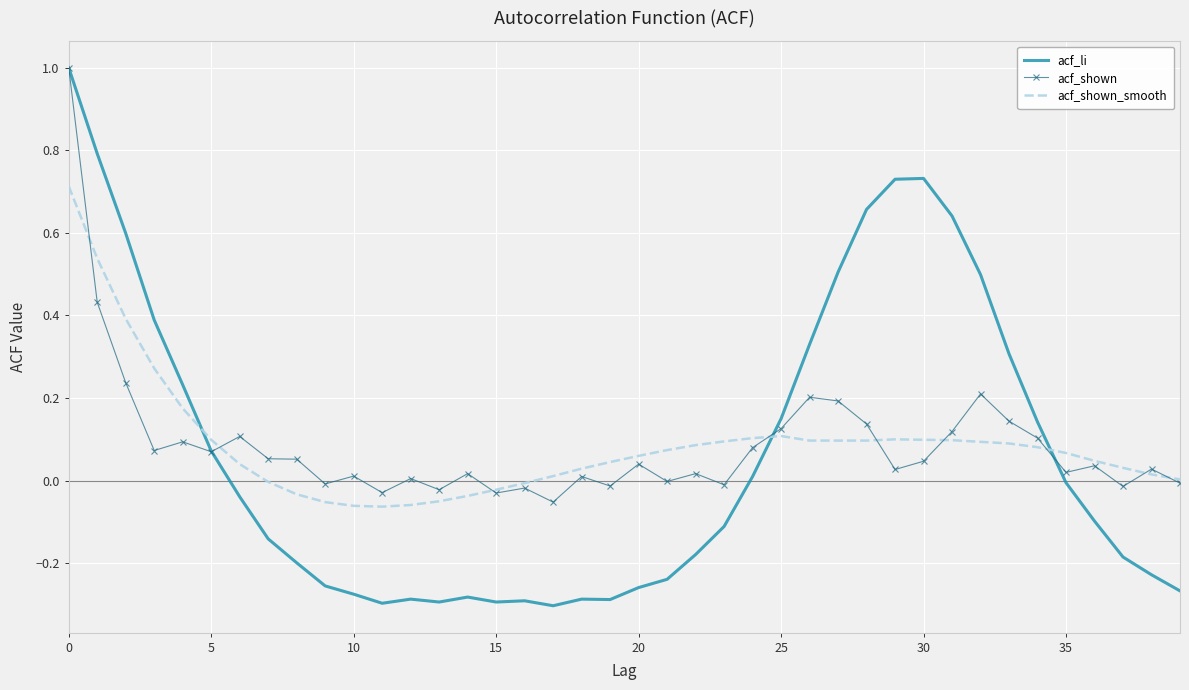

What is the maximum value for acf_li?

1.0